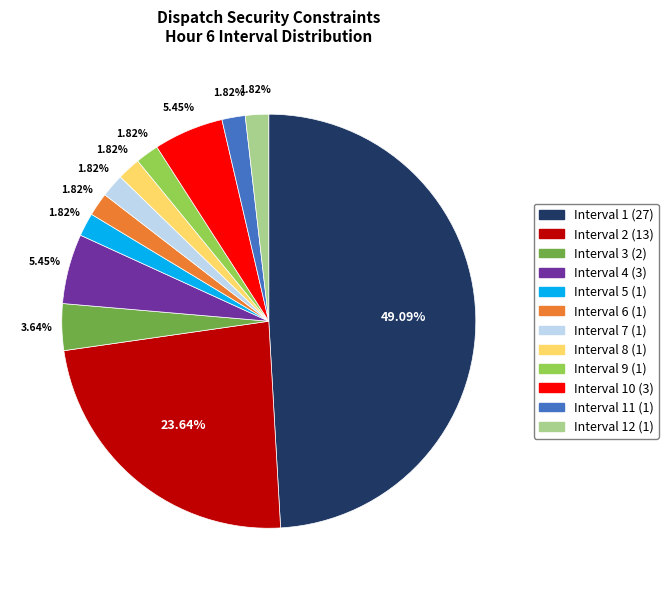

To the nearest percent, what is the average slice percentage?

8%